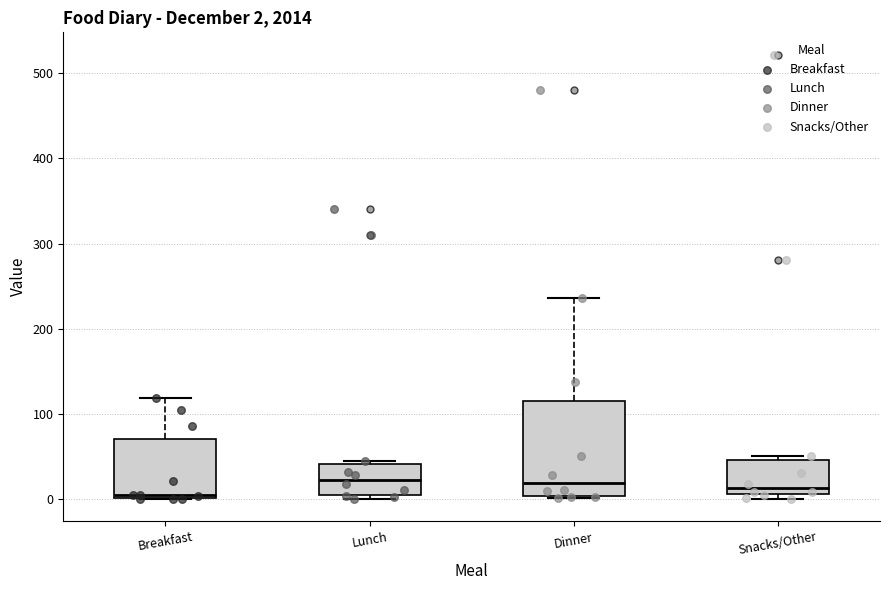

Which box is the tallest, from its lower edge to its upper edge?

Dinner